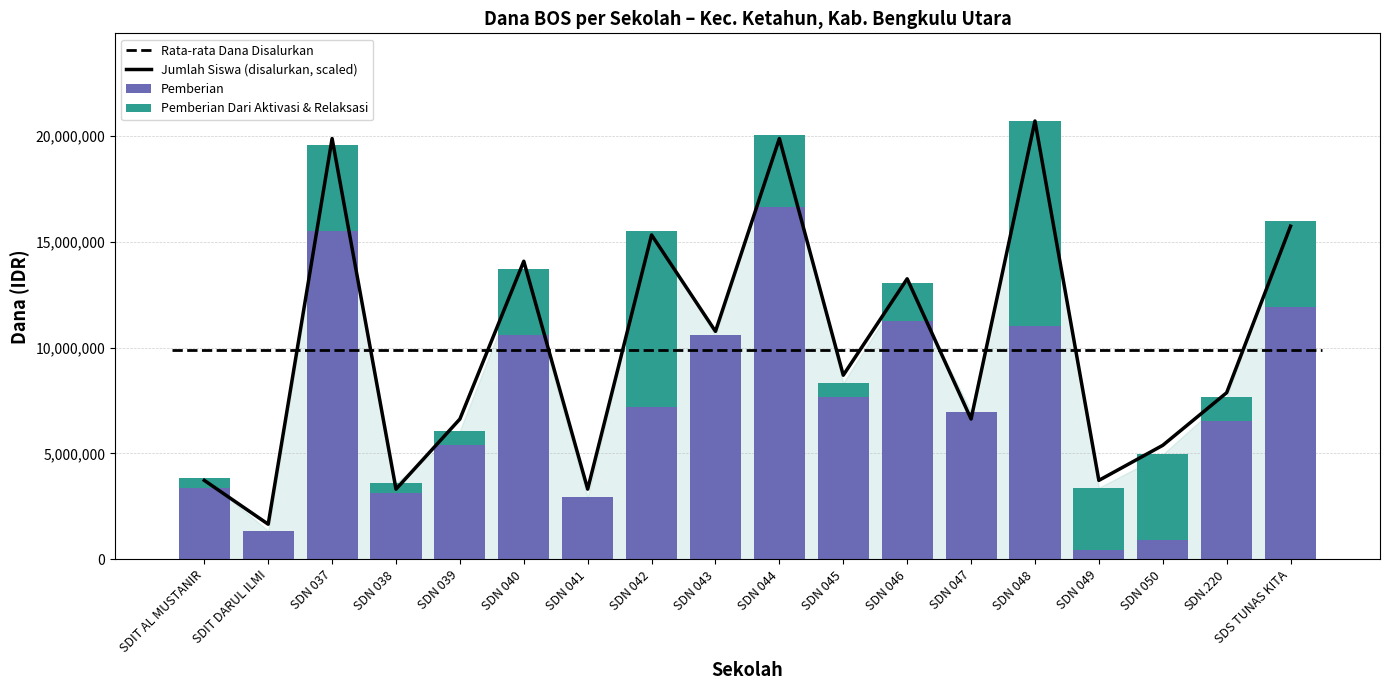

Rank the categories by Pemberian value from lowest to highest.

SDN 049, SDN 050, SDIT DARUL ILMI, SDN 041, SDN 038, SDIT AL MUSTANIR, SDN 039, SDN.220, SDN 047, SDN 042, SDN 045, SDN 040, SDN 043, SDN 048, SDN 046, SDS TUNAS KITA, SDN 037, SDN 044